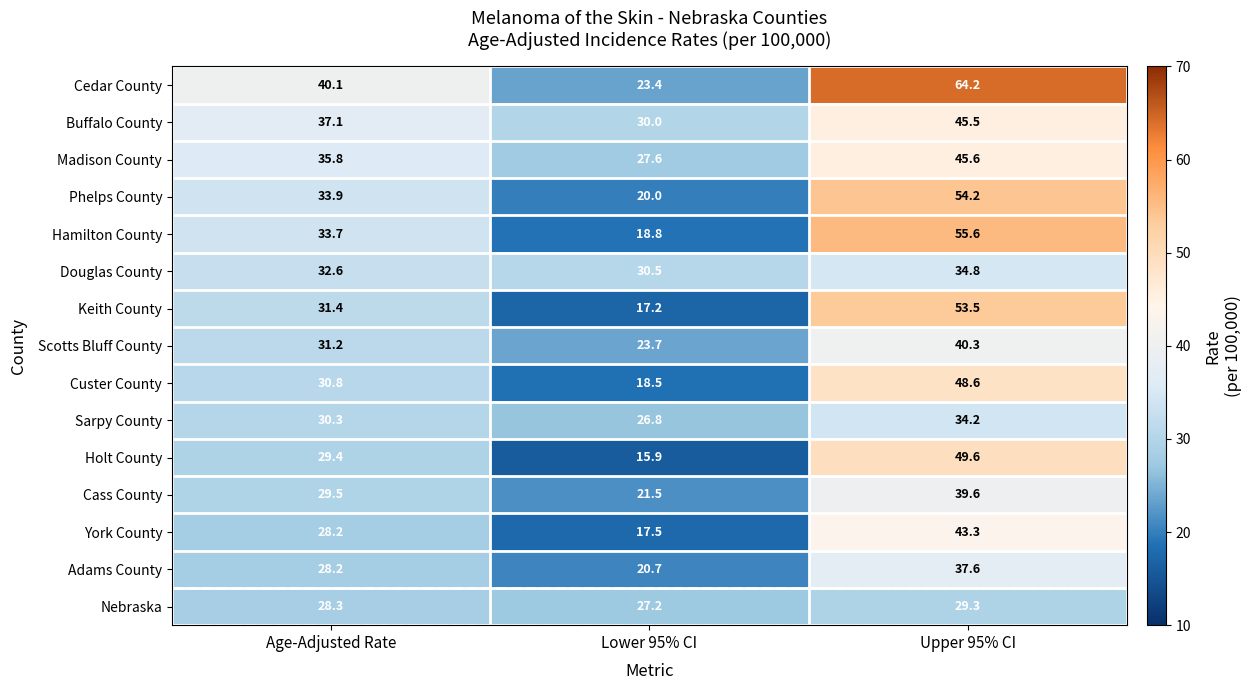

What is the maximum value for Sarpy County?

34.2